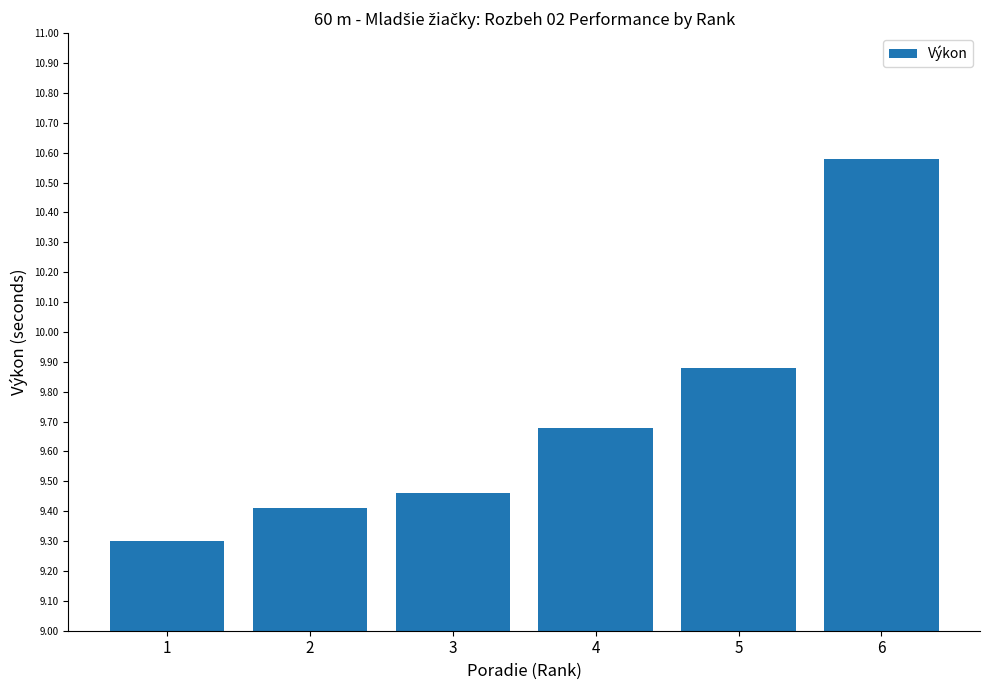

The value at 2 is 9.4. True or false?

True